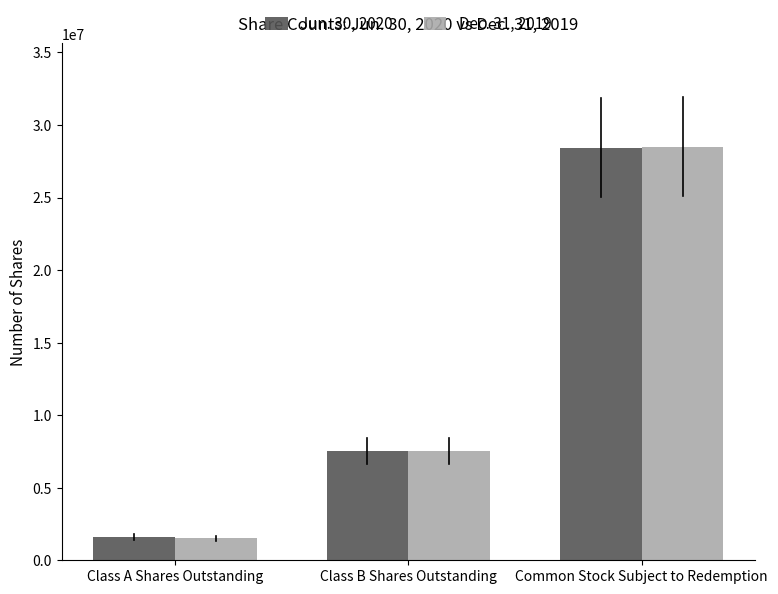

What is the value of the Jun. 30, 2020 bar at the 2nd from the left?

7503750